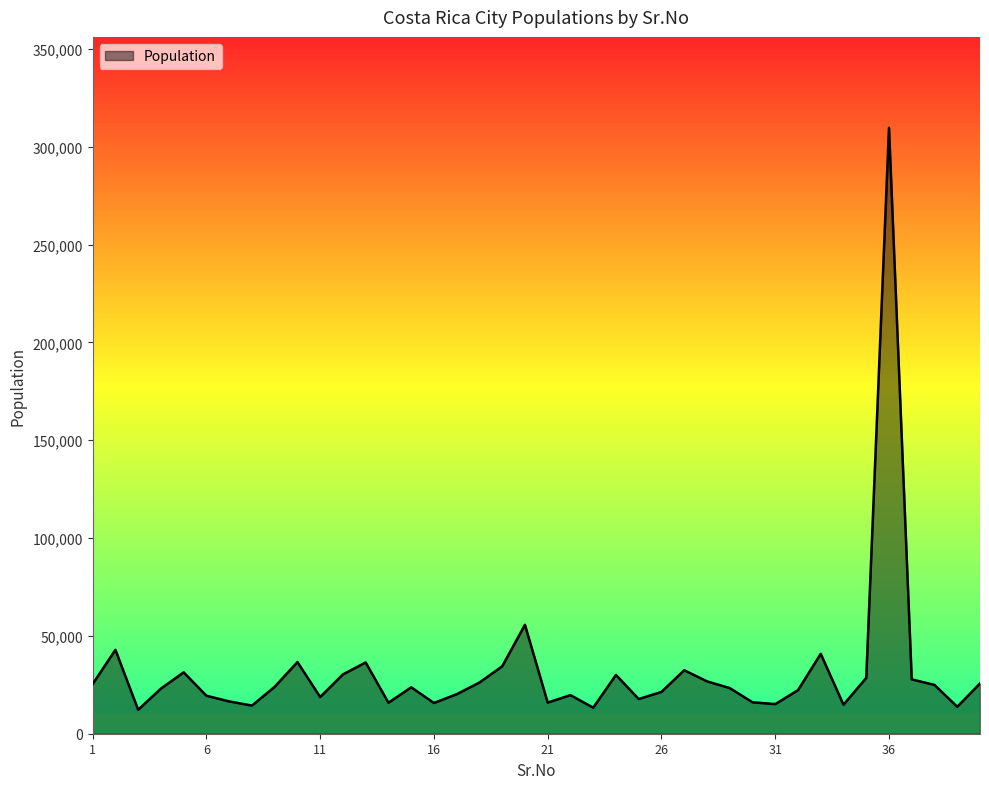

What is the smallest value displayed?

12247